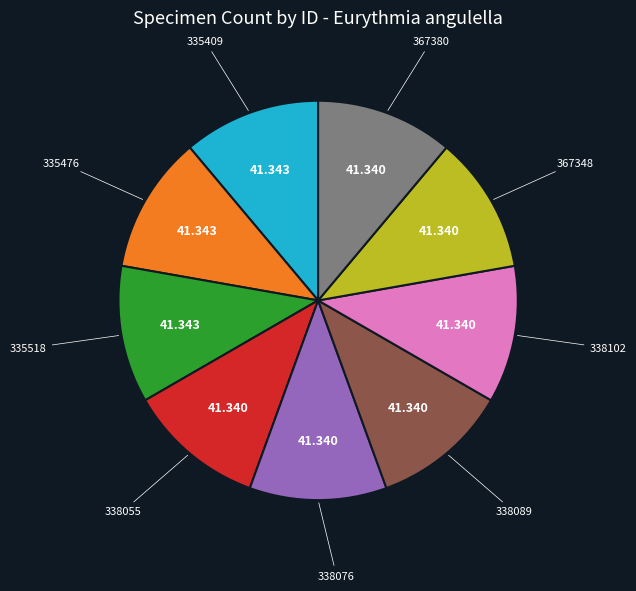

Is there a majority slice in this chart?

No